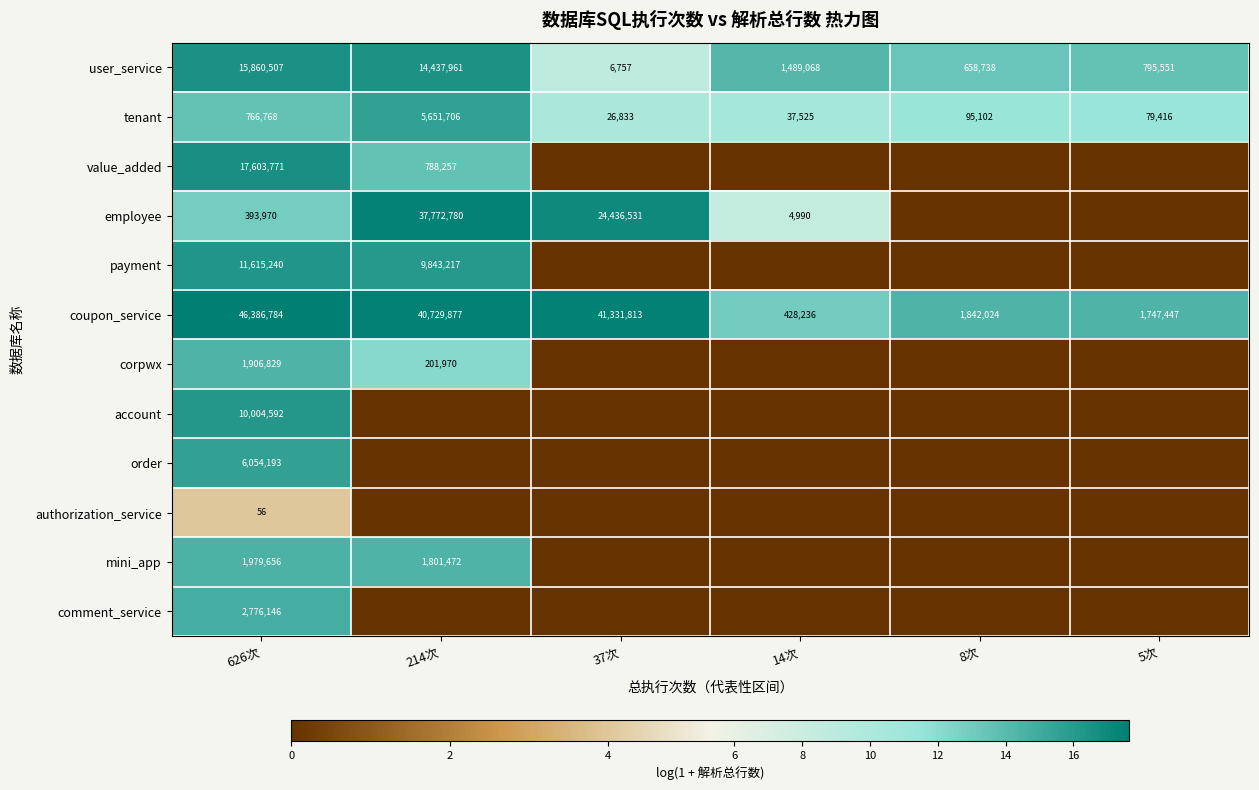

Is the value of mini_app at 626次 greater than the value of employee at 214次?

No